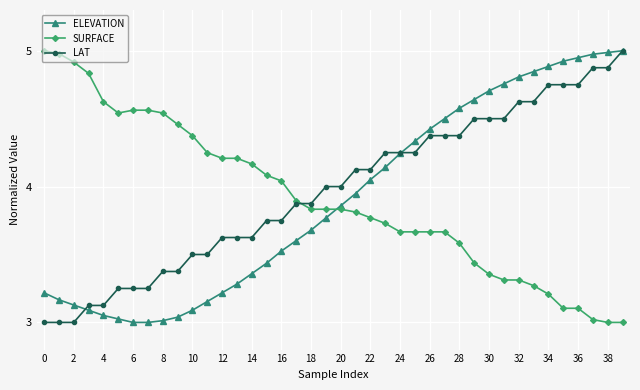

True or false: SURFACE and ELEVATION cross at least once.

True